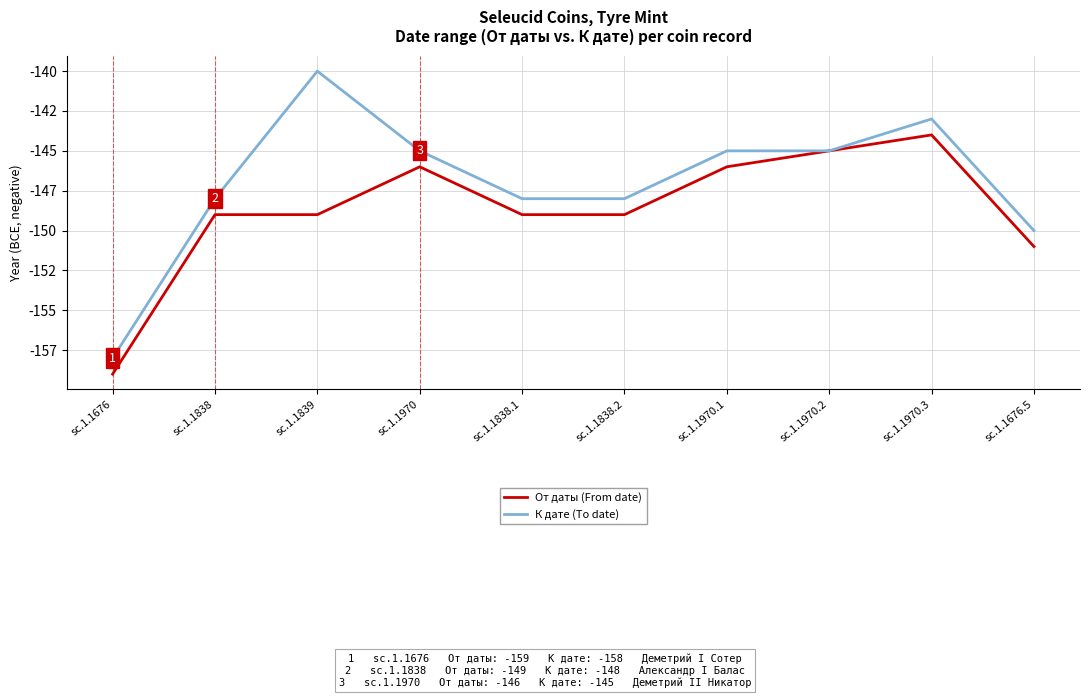

What is the difference between the maximum and second lowest values in the К дате (To date) series?

10